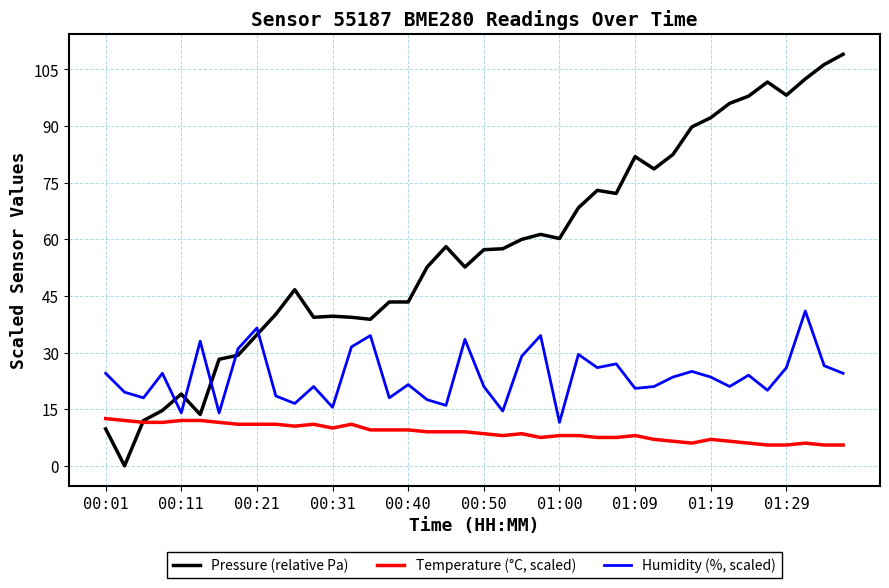

What is the greatest value displayed?

109.0